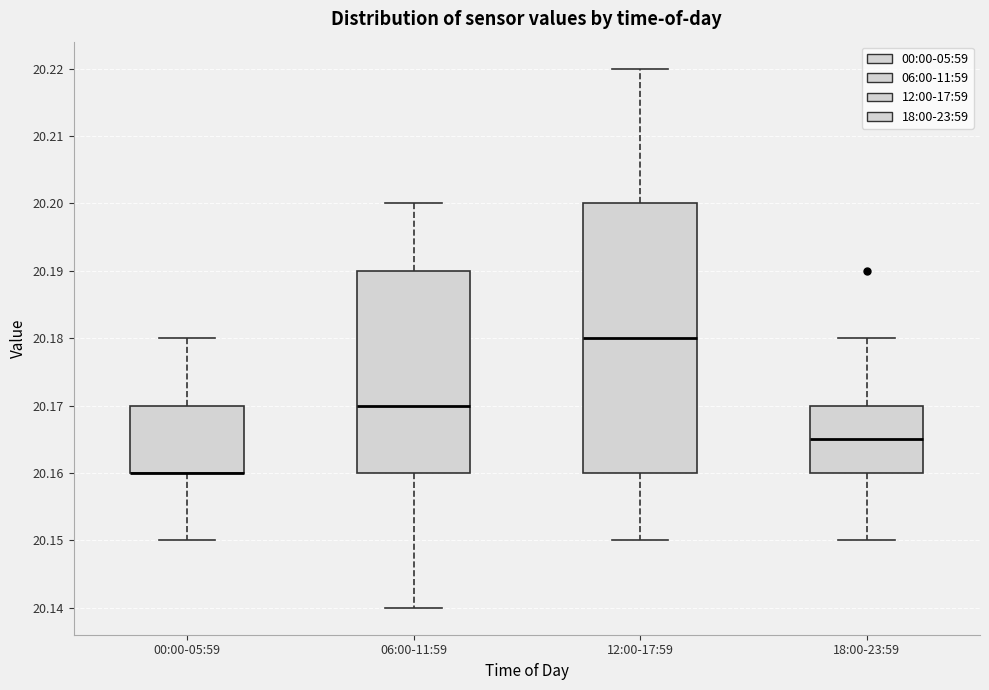

Comparing the boxes themselves (not the whiskers), which one is the tallest?

12:00-17:59